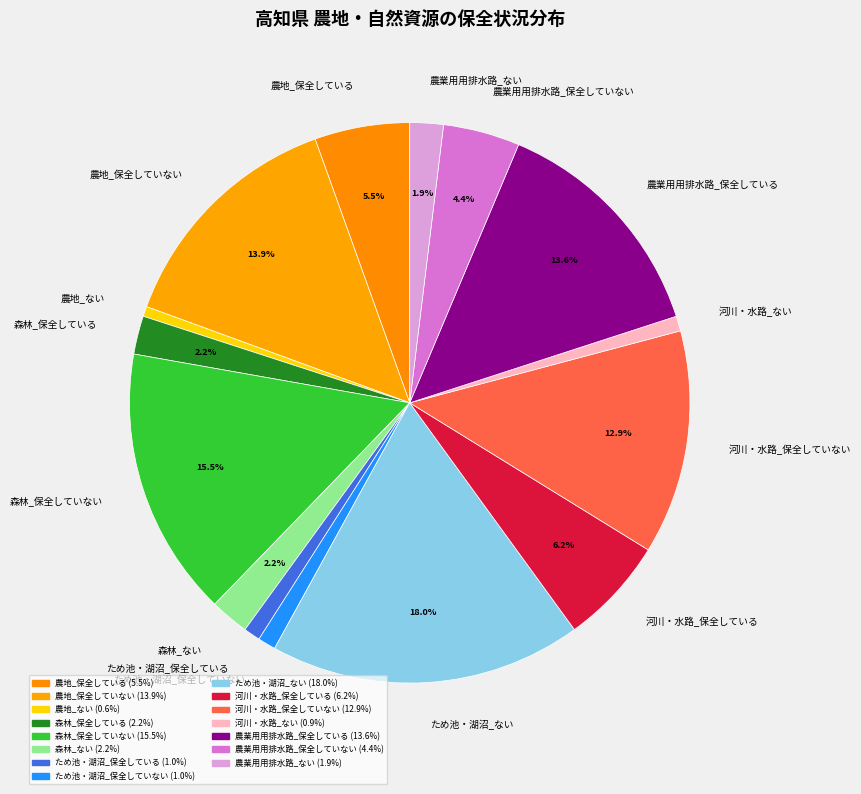

Does 農地_ない account for over 50% of the chart?

No